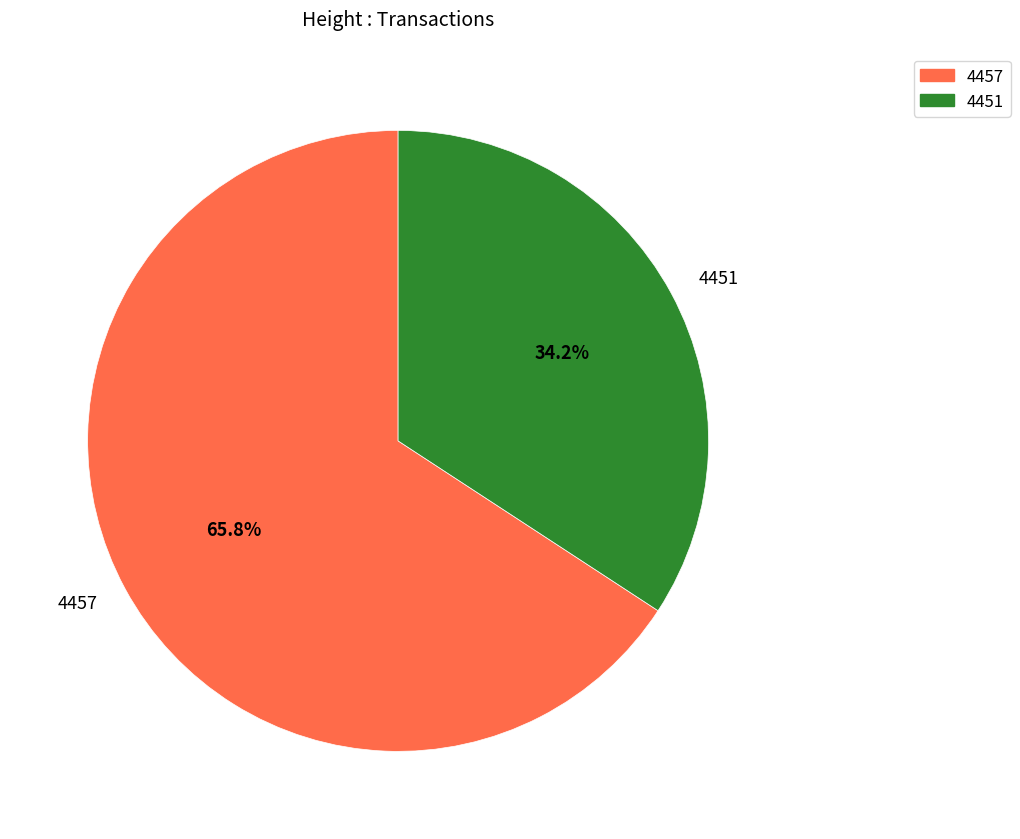

Rank the categories by value from highest to lowest.

4457, 4451